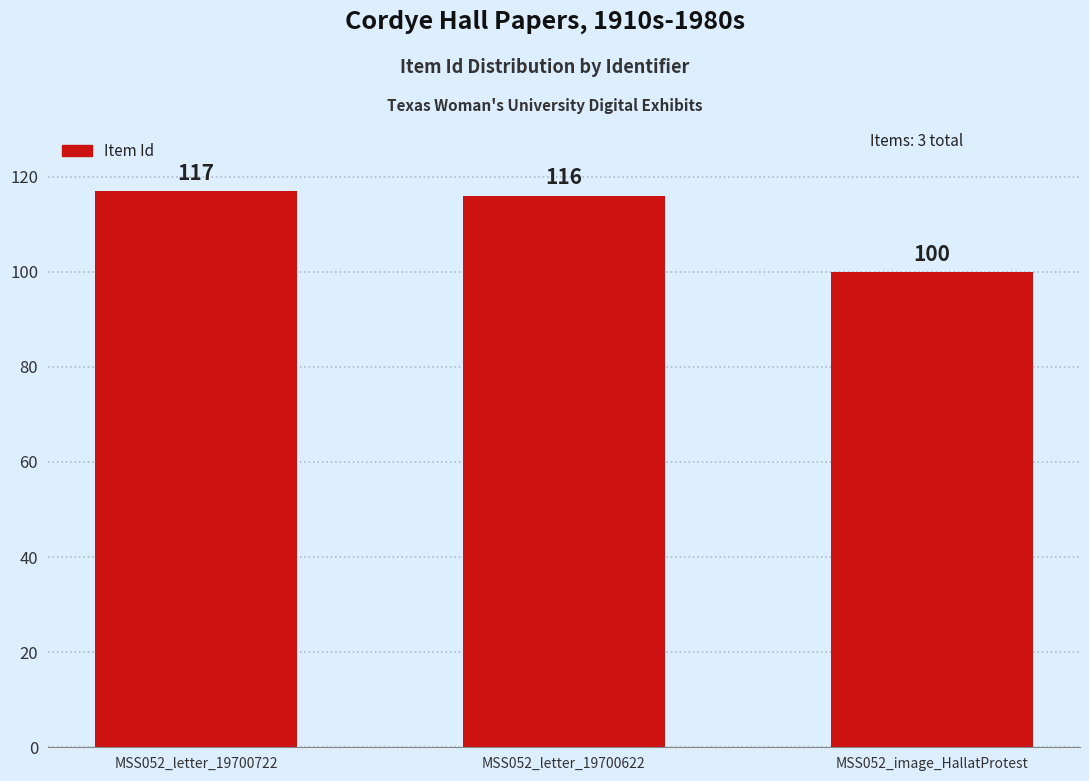

What is the average value?

111